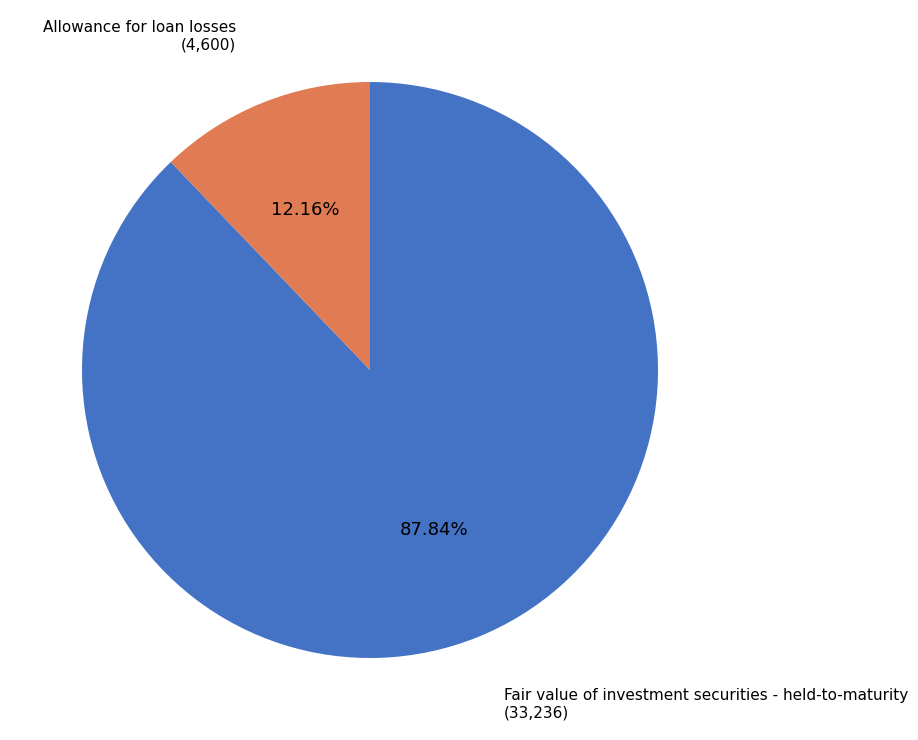

Is it true that Allowance for loan losses is 12% of the pie?

True